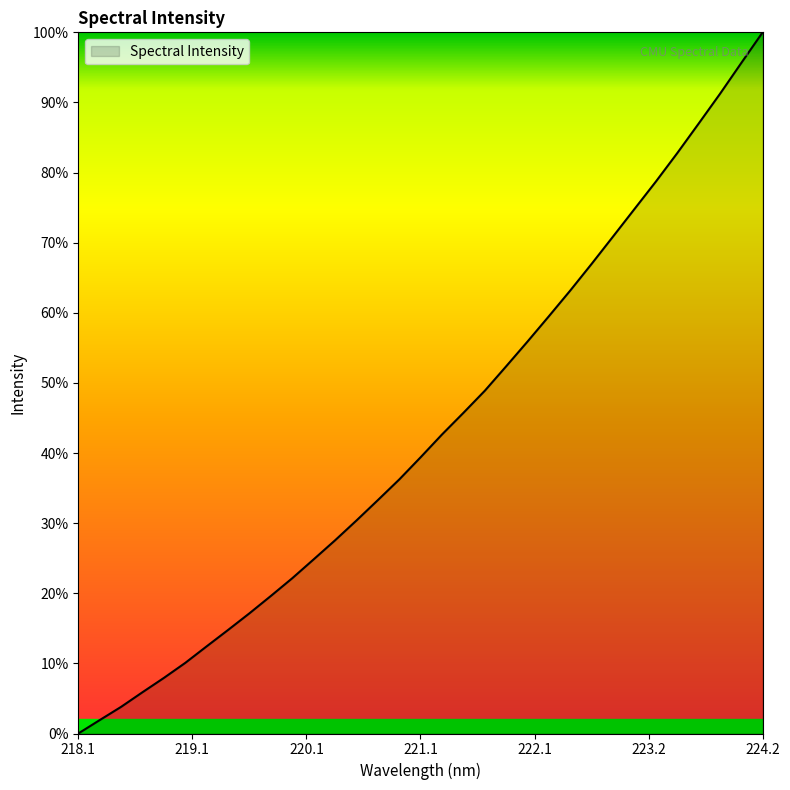

What is the difference between the maximum and second lowest values?

98.1